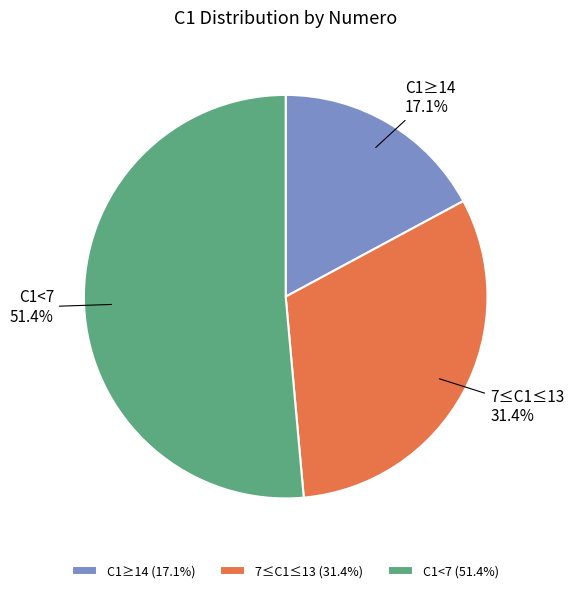

Count the number of slices in the pie.

3